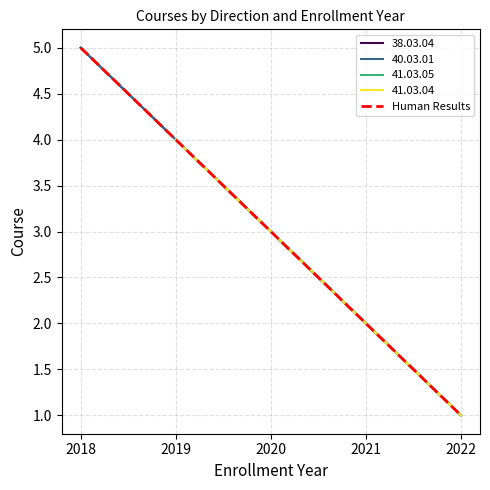

What is the value of the 5th point from the left?

1